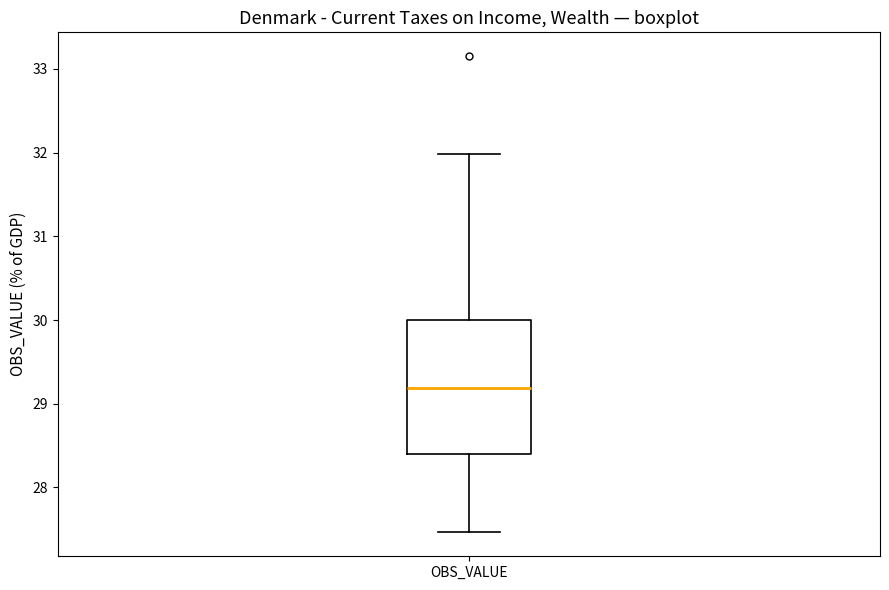

Where does the lower whisker of the box for OBS_VALUE end on the y-axis? The values are not printed on the chart, so give them approximately, as read against the axis.

27.5